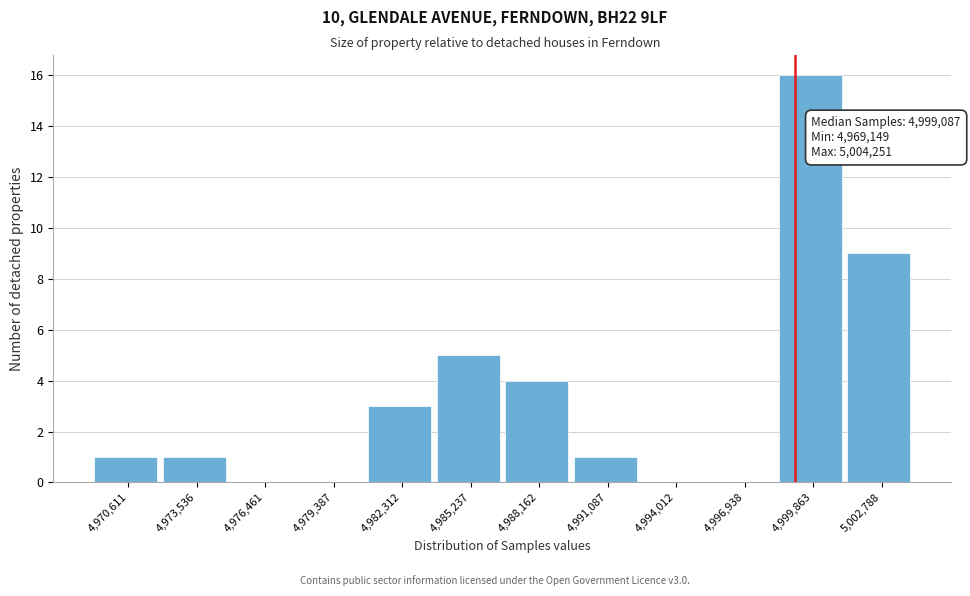

Over which range of the x-axis is the bar tallest?

4998500 to 5001500